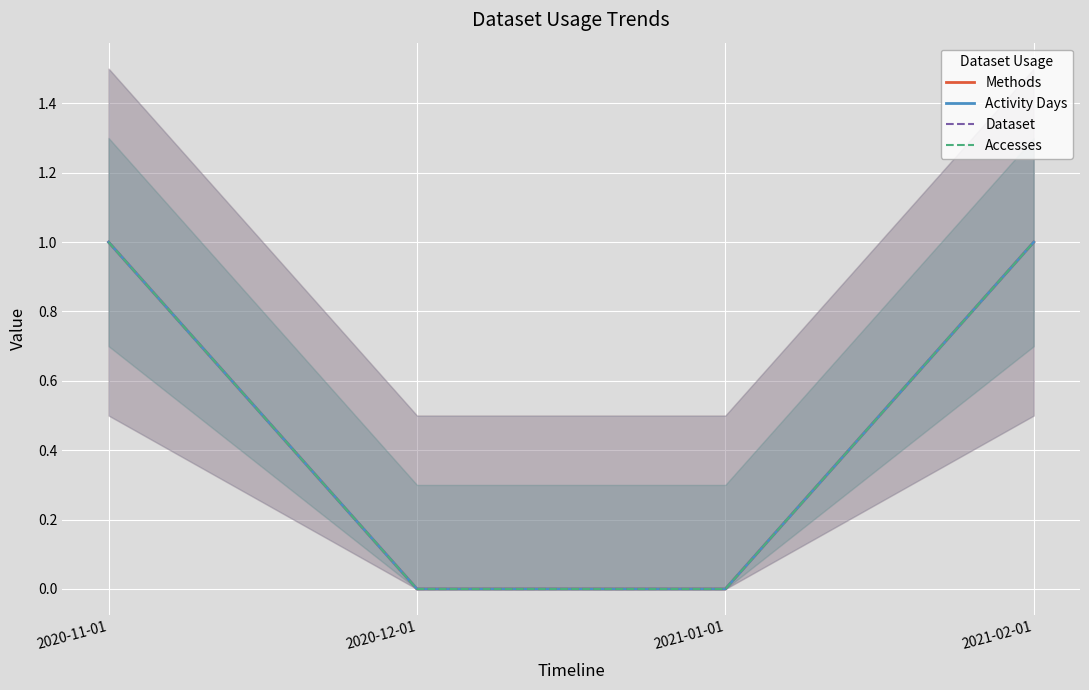

True or false: Accesses has more than 2 points higher than both neighbors.

False